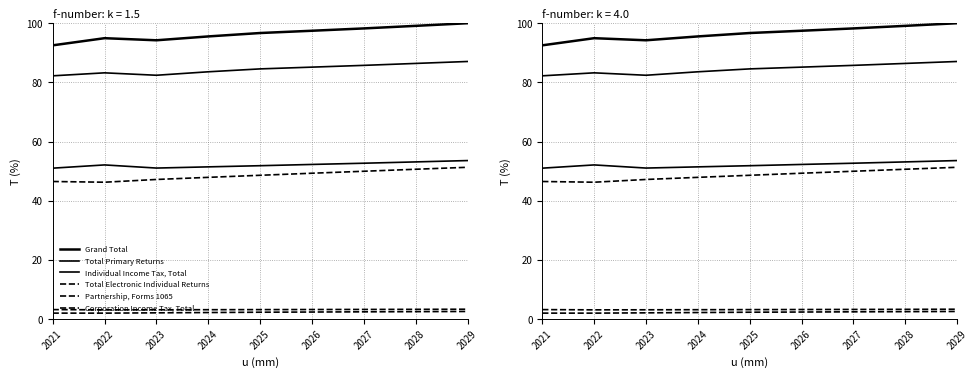

Which category has the highest value in the Total Electronic Individual Returns series?

2029